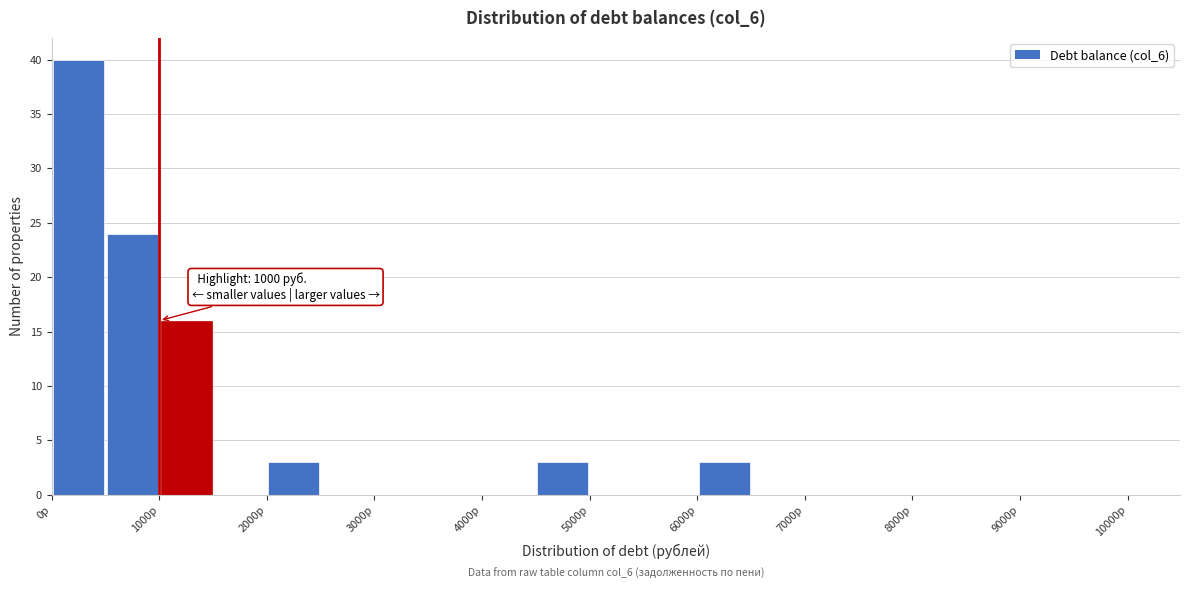

Which range on the x-axis has the tallest bar?

0 to 500